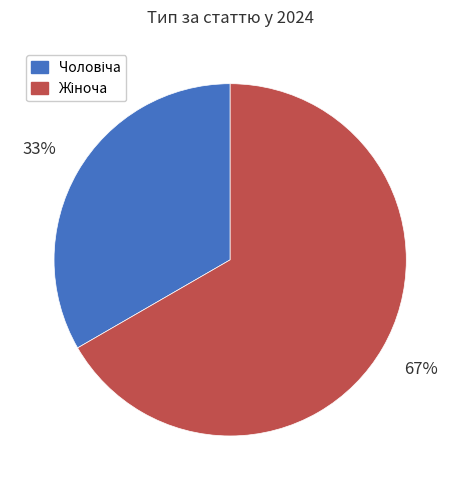

Does any single category account for the majority?

Yes